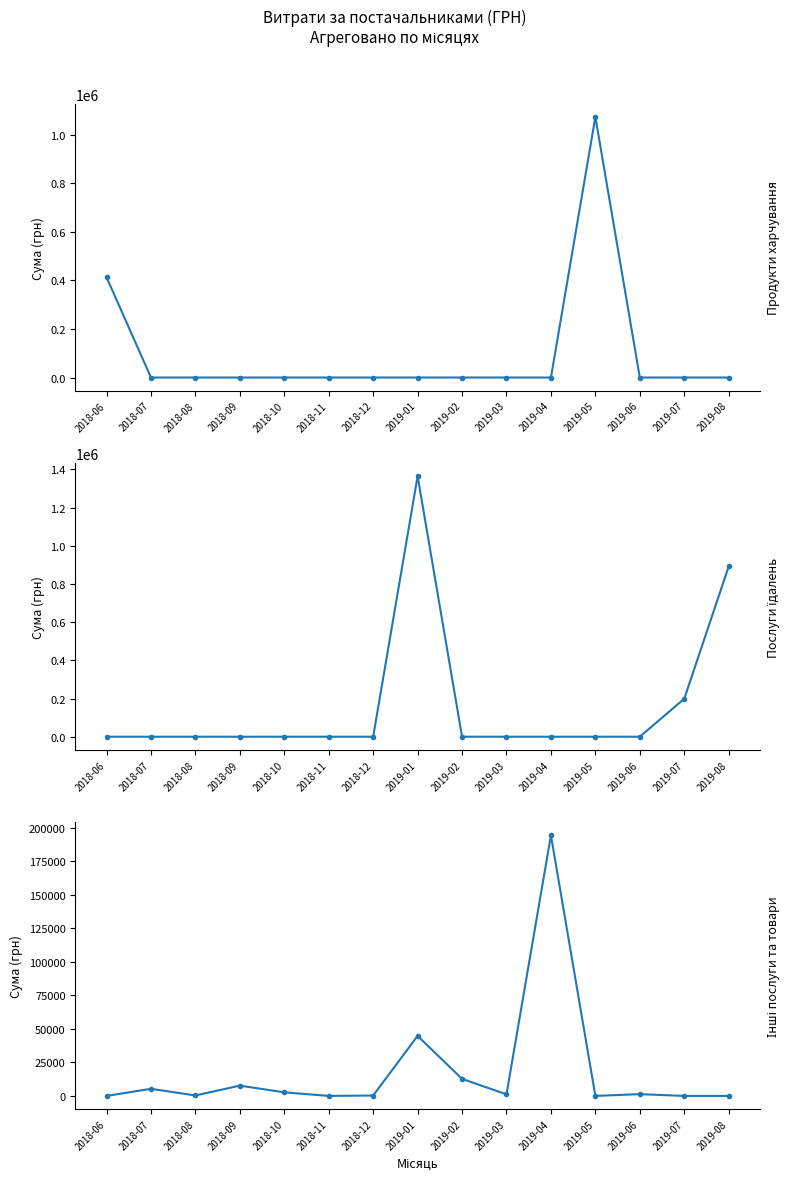

How many data points in Інші послуги та товари are less than 1168?

7